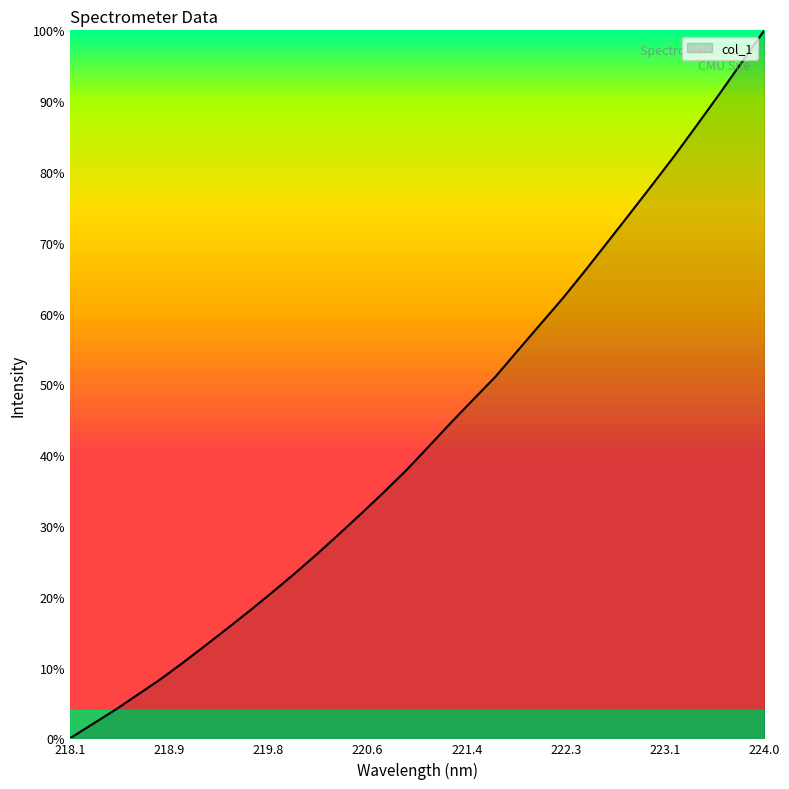

Rank the categories by value from highest to lowest.

223.9802, 223.7895, 223.5987, 223.408, 223.2172, 223.0264, 222.8355, 222.6447, 222.4538, 222.263, 222.0721, 221.8812, 221.6902, 221.4993, 221.3083, 221.1174, 220.9264, 220.7354, 220.5444, 220.3533, 220.1623, 219.9712, 219.7801, 219.589, 219.3979, 219.2067, 219.0156, 218.8244, 218.6332, 218.442, 218.2508, 218.0596